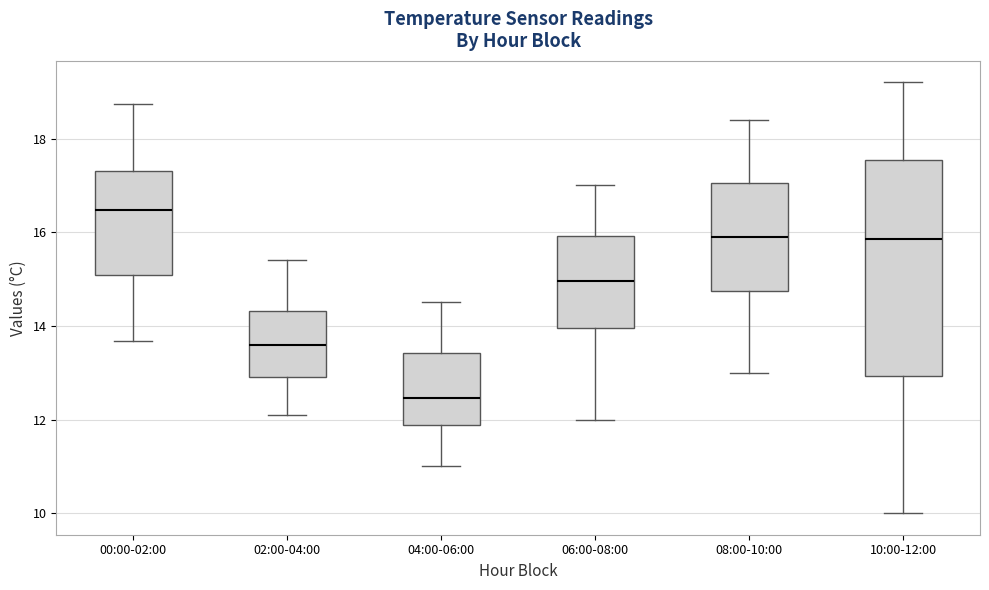

Which box has the lowest median line?

04:00-06:00